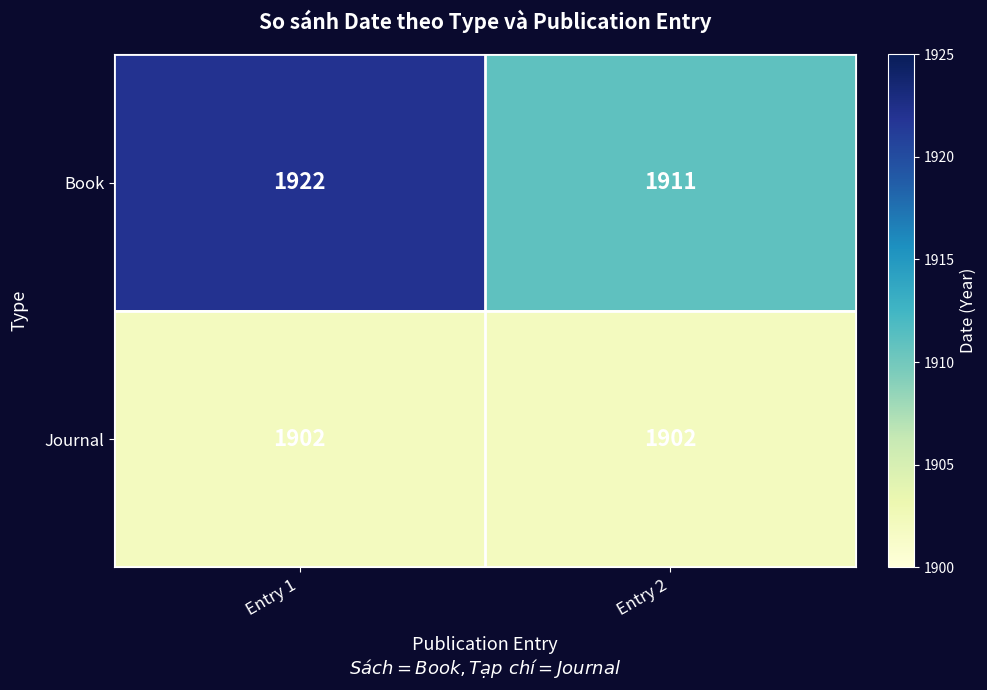

At how many categories does at least one series exceed 1913?

1